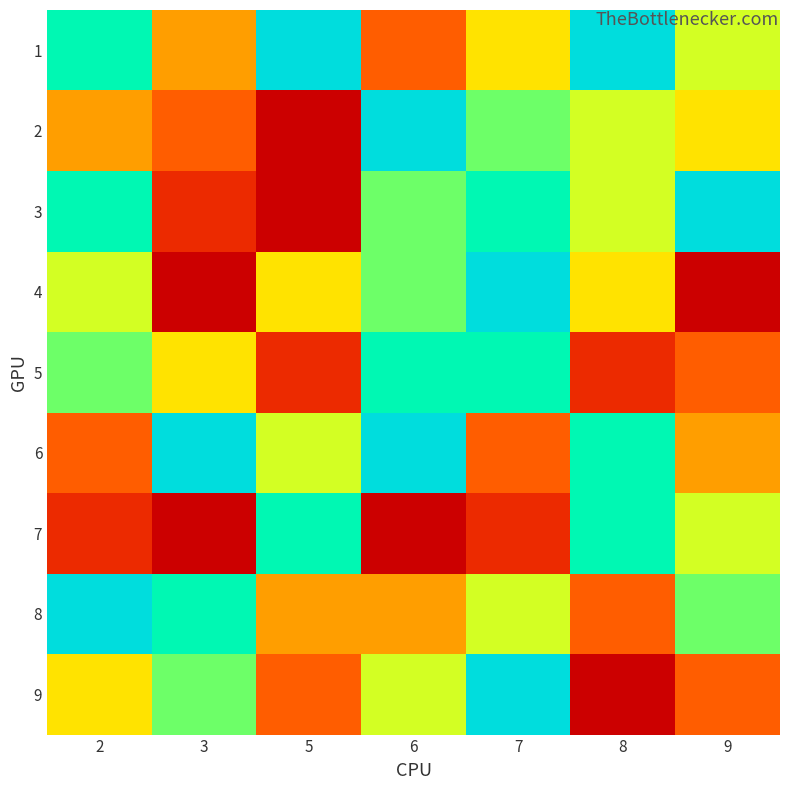

Which label corresponds to the largest value in the chart?

5